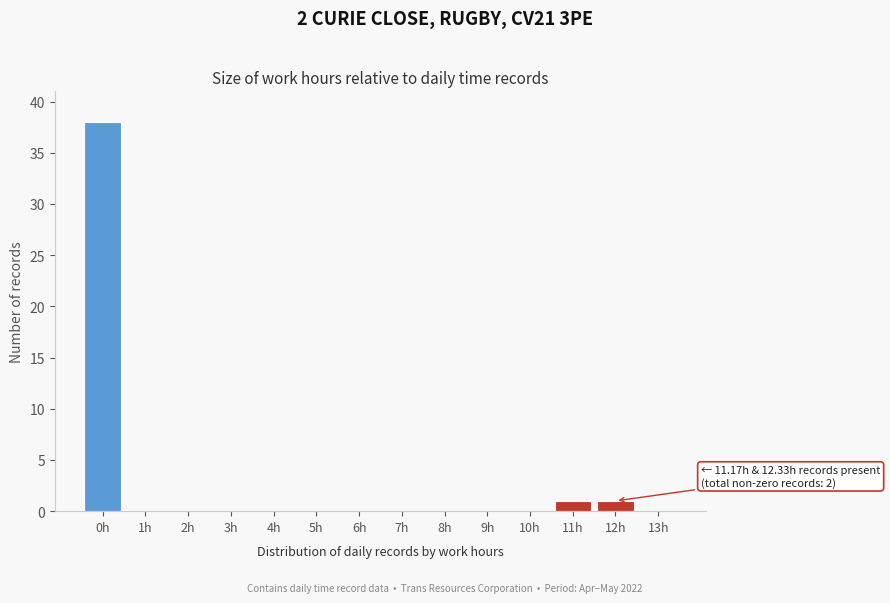

Reading right to left, extract all data points from this chart.

13h=0	12h=1	11h=1	10h=0	9h=0	8h=0	7h=0	6h=0	5h=0	4h=0	3h=0	2h=0	1h=0	0h=38